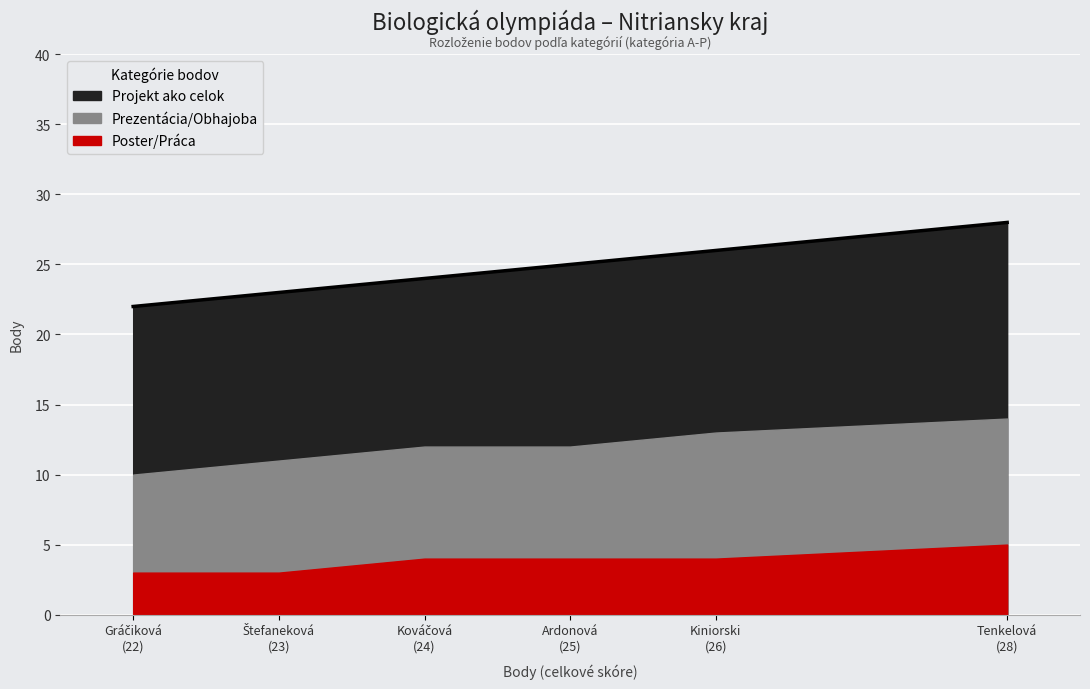

Rank the series by their average value, from highest to lowest.

Projekt ako celok, Prezentácia/Obhajoba, Poster/Práca